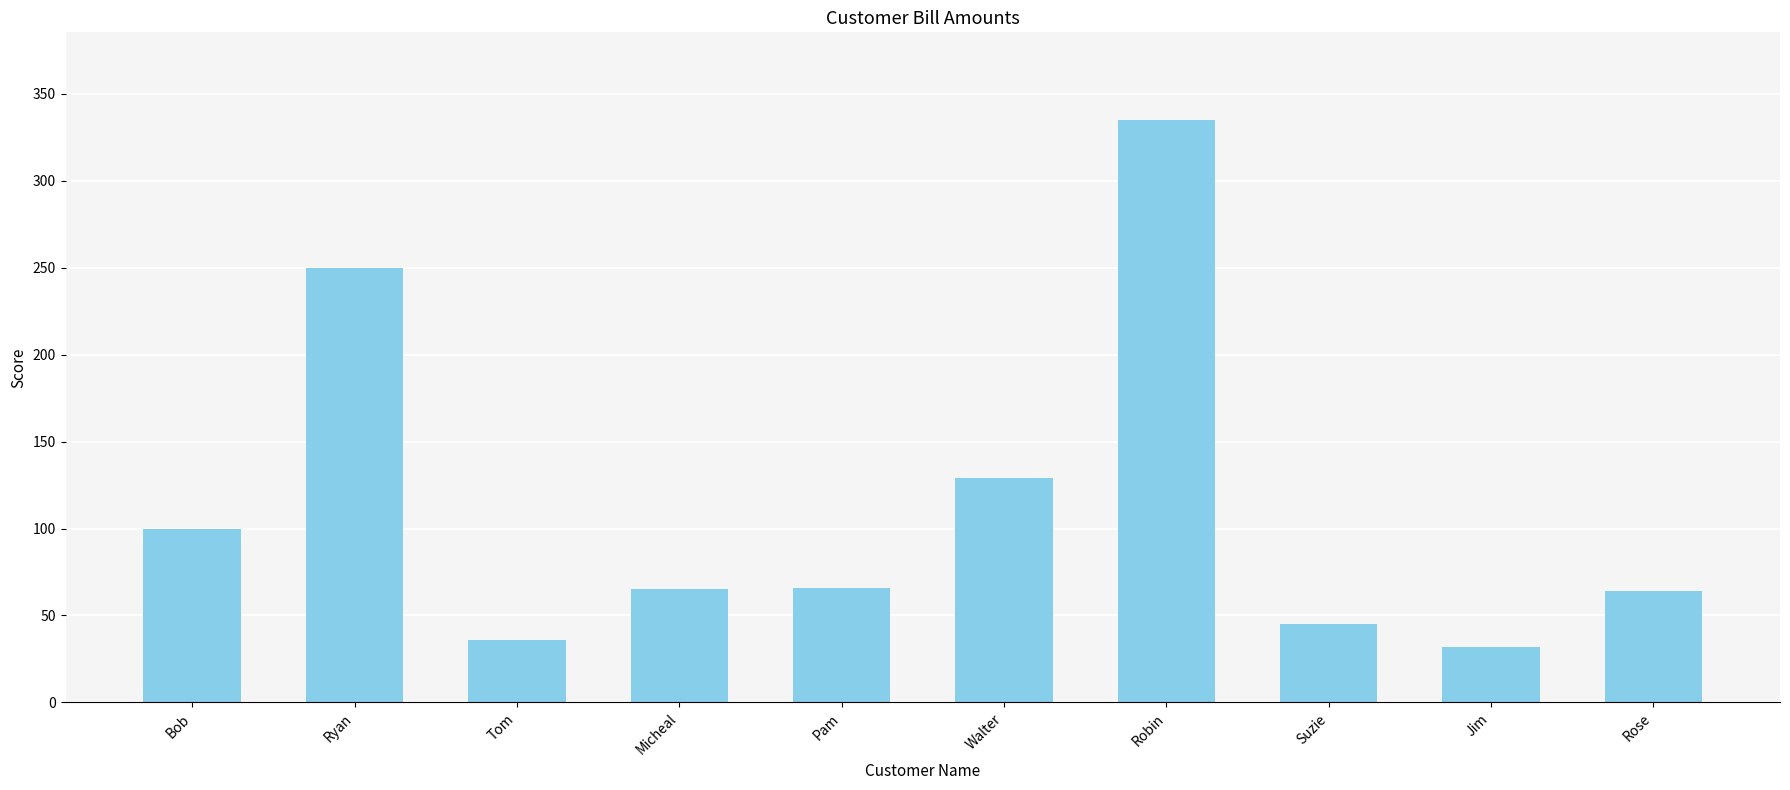

Approximately how many times larger is the value at Micheal compared to Jim?

2.0